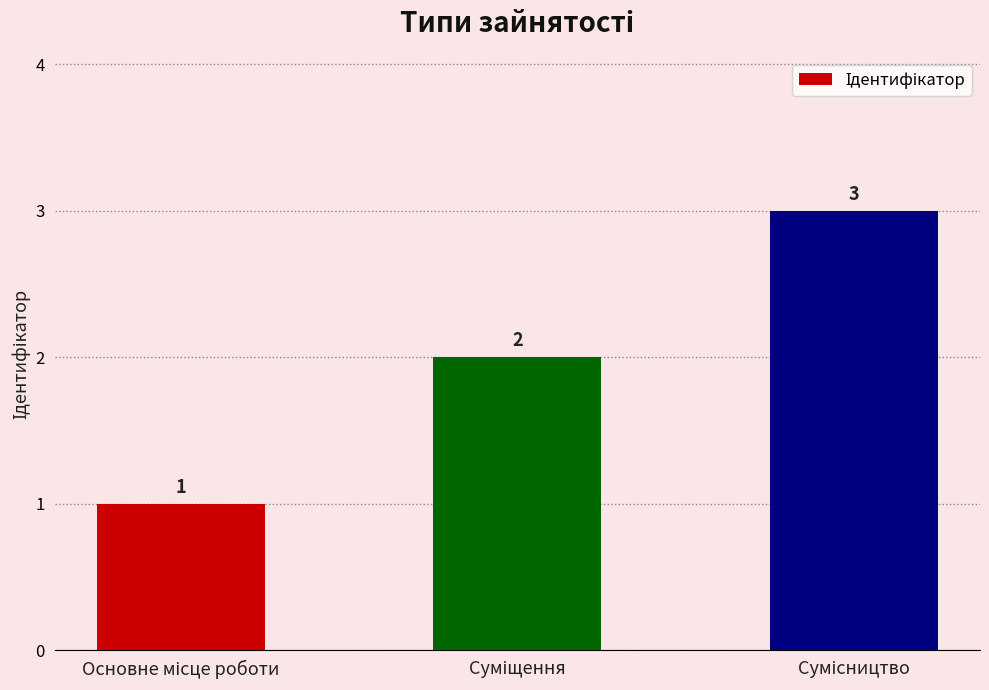

Reading left to right, extract all data points from this chart.

1	2	3